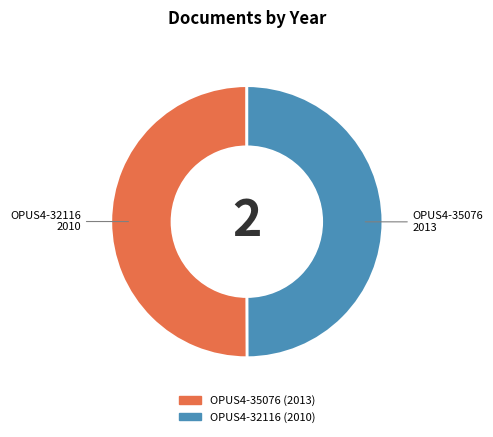

True or false: OPUS4-32116 accounts for 50% of the total.

True